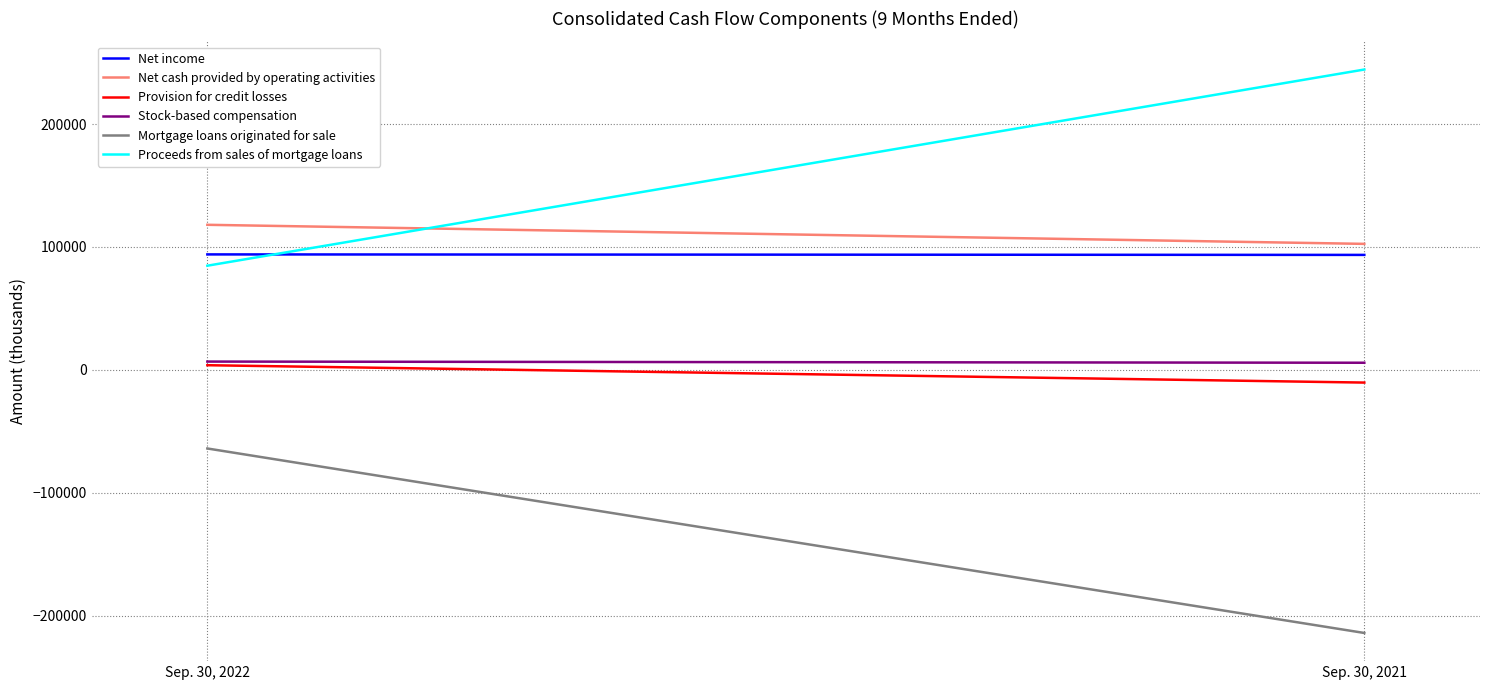

Is it true that Mortgage loans originated for sale equals -47688 at Sep. 30, 2021?

False